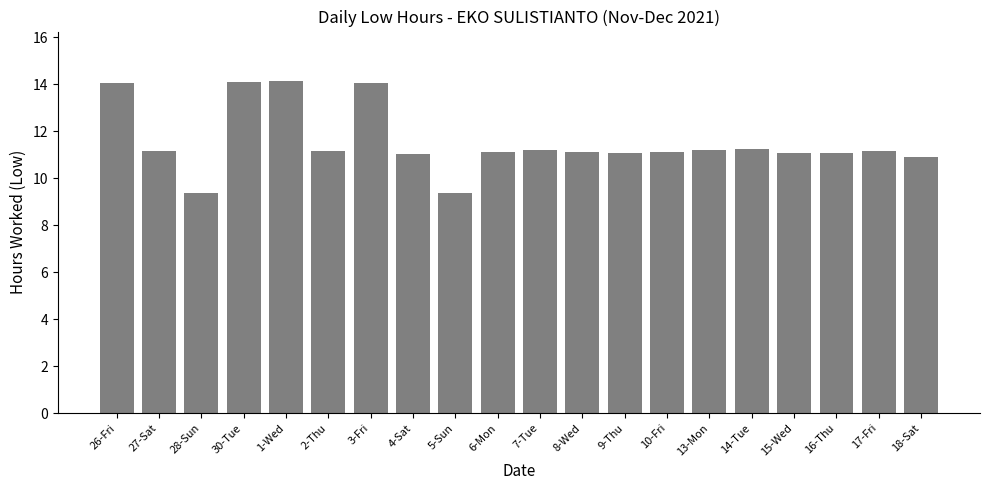

What is the sum of the values at 18-Sat and 30-Tue?

25.0